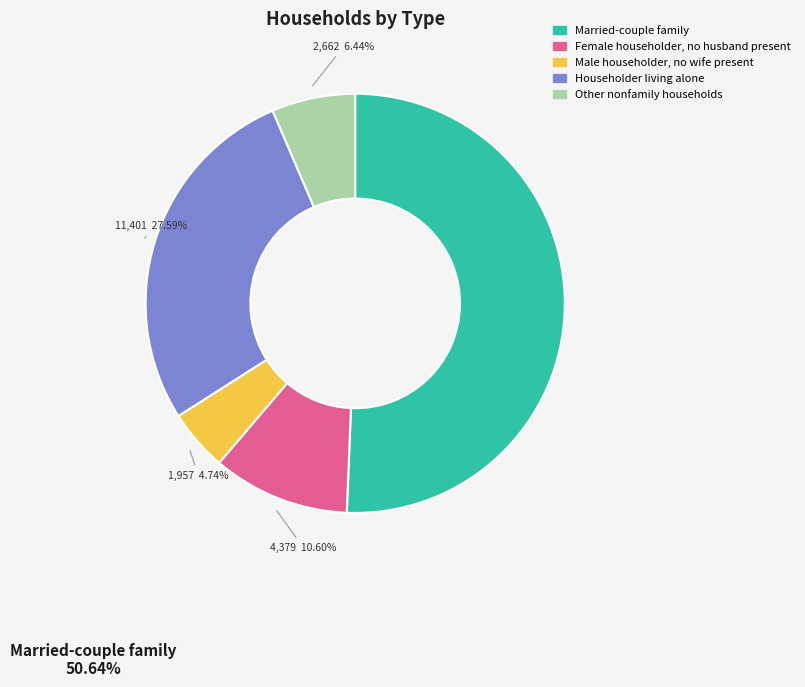

Is it true that Householder living alone is 39% of the pie?

False